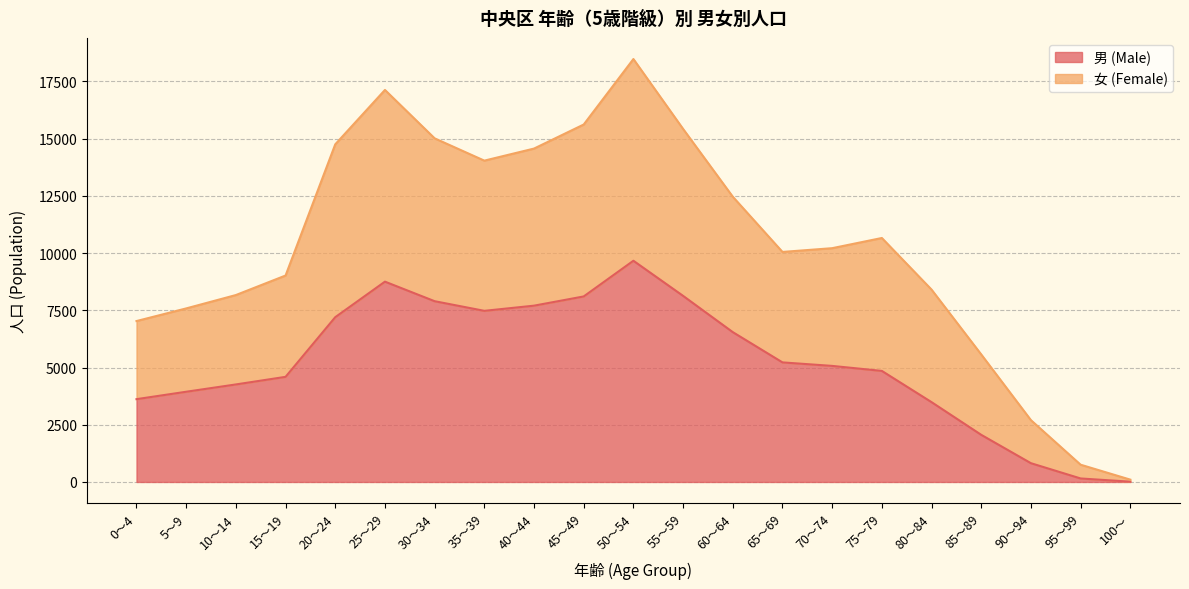

Reading right to left, what are all the values shown in this chart?

男 (Male): 12	153	820	2059	3487	4851	5070	5223	6545	8129	9663	8104	7701	7475	7896	8750	7198	4592	4260	3941	3617
女 (Female): 102	754	2700	5570	8403	10657	10212	10048	12460	15421	18474	15614	14563	14036	15010	17124	14749	9018	8165	7581	7029